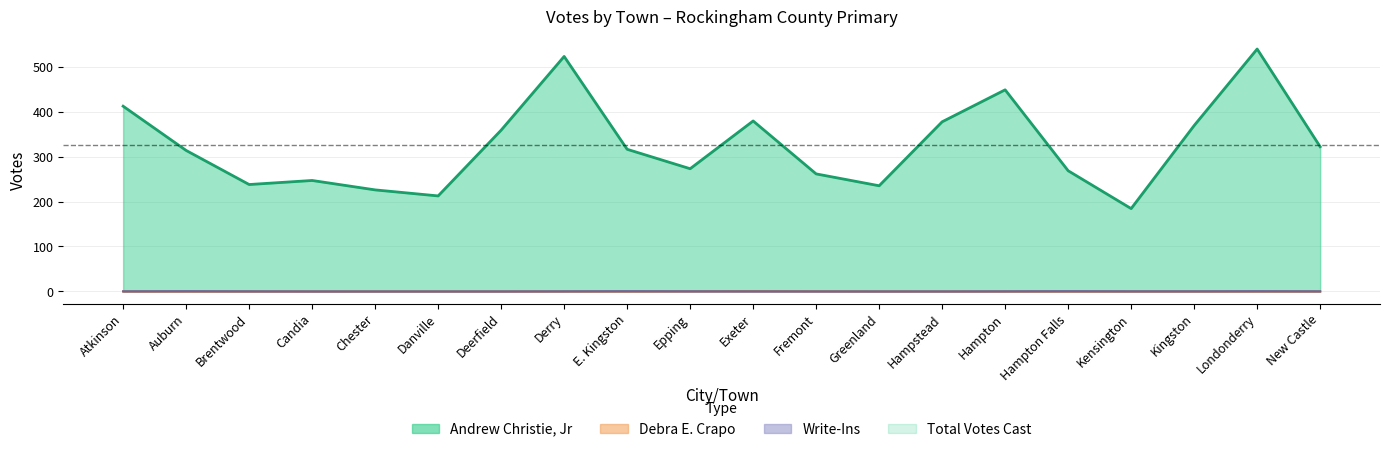

Which has a higher value, Fremont or Hampton?

Hampton